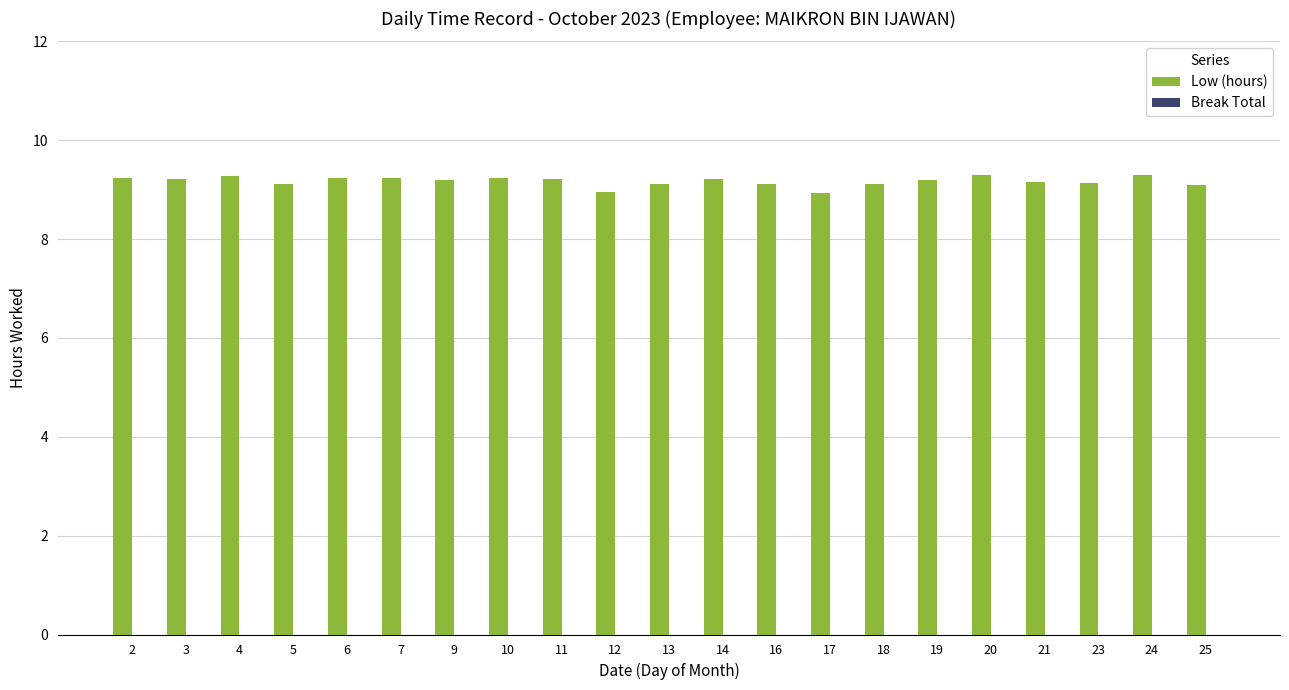

Approximately how many times larger is the value at 4 compared to 13?

1.0